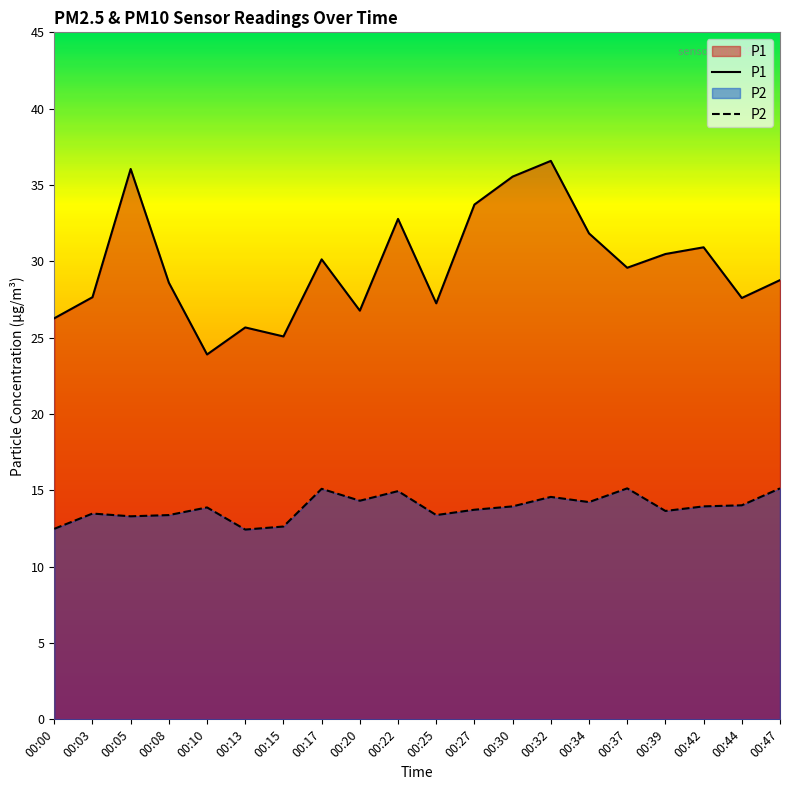

The P2 series shows 13.7 at 00:39. True or false?

True